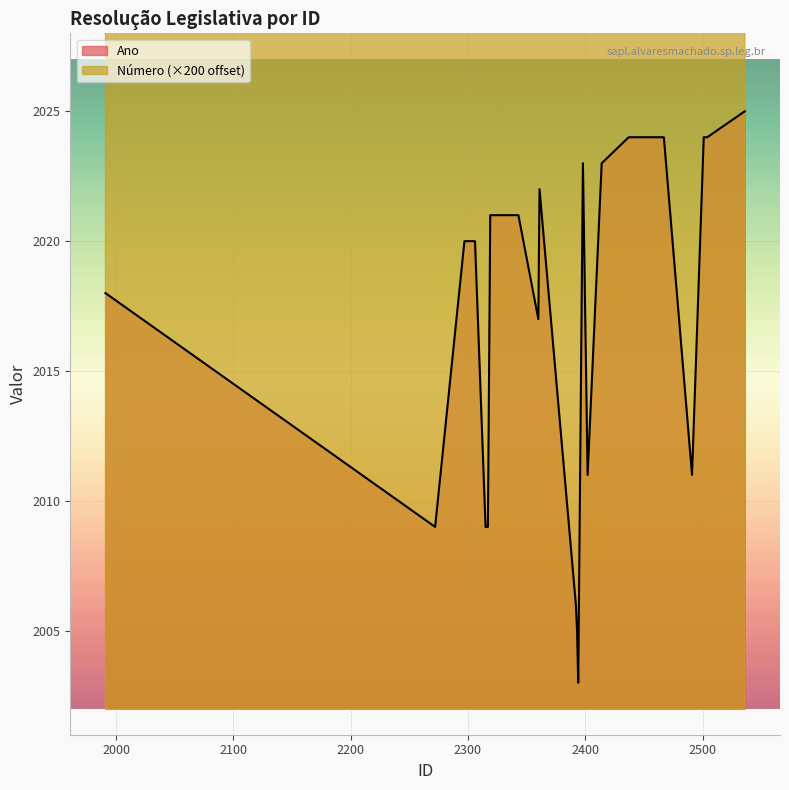

Reading left to right, what are all the values shown in this chart?

Ano: 2536=2025	2504=2024	2501=2024	2467=2024	2466=2024	2455=2024	2437=2024	2414=2023	2398=2023	2361=2022	2343=2021	2319=2021	2306=2020	2299=2020	2298=2020	2297=2020	1991=2018	2360=2017	2491=2011	2402=2011	2272=2009	2317=2009	2316=2009	2315=2009	2392=2006	2393=2005	2394=2003
Número: 2536=1	2504=6	2501=5	2467=4	2466=3	2455=2	2437=1	2414=2	2398=1	2361=1	2343=2	2319=1	2306=4	2299=3	2298=2	2297=1	1991=1	2360=1	2491=3	2402=1	2272=4	2317=3	2316=2	2315=1	2392=1	2393=1	2394=1